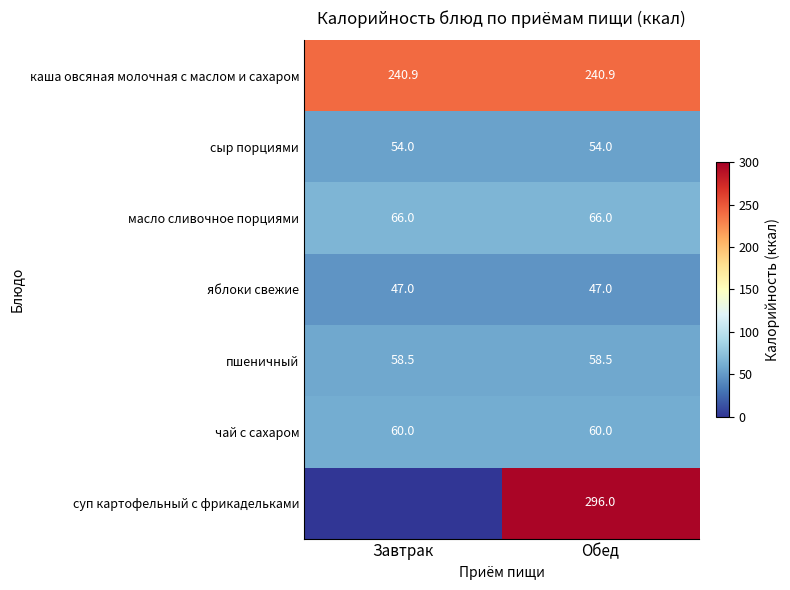

What is the sum of the сыр порциями values at Завтрак and Обед?

108.0